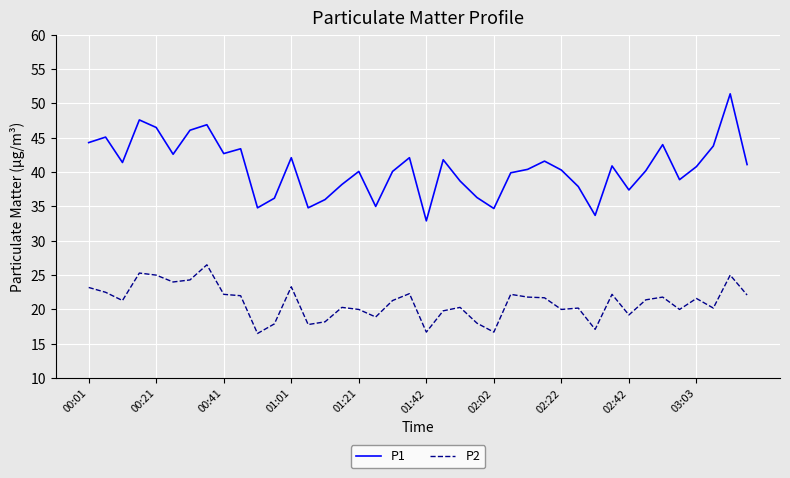

Which series has the largest total across all categories?

P1